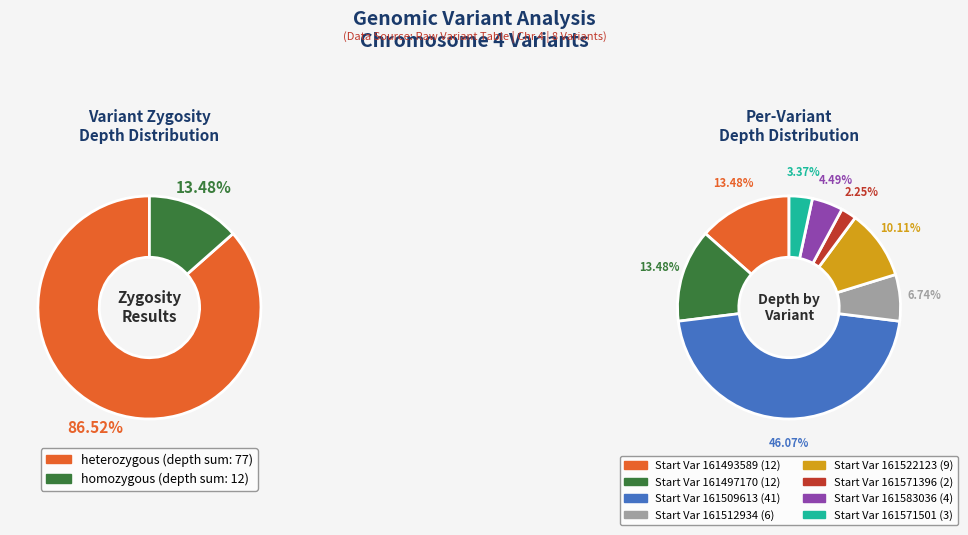

To the nearest percent, what is the average slice percentage?

12%